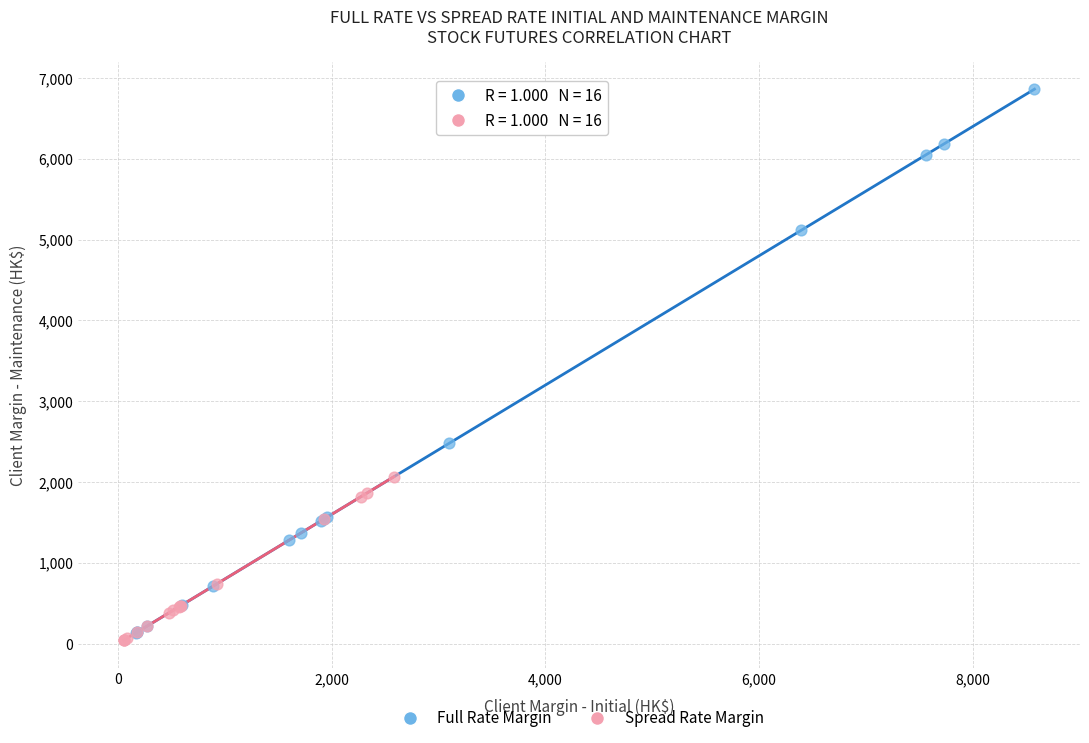

Which series reaches the minimum Y coordinate?

Spread Rate Margin